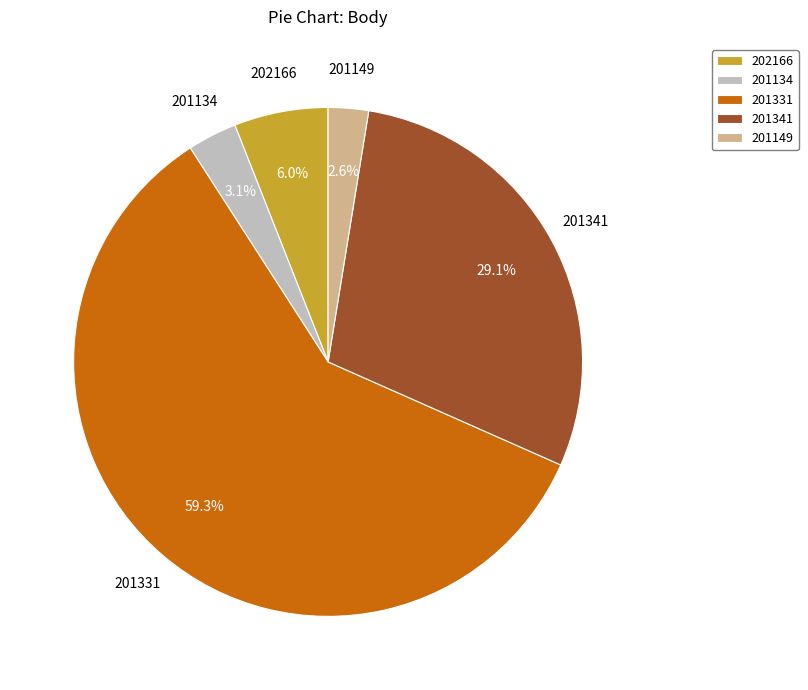

Is there any slice that represents more than half of the pie?

Yes